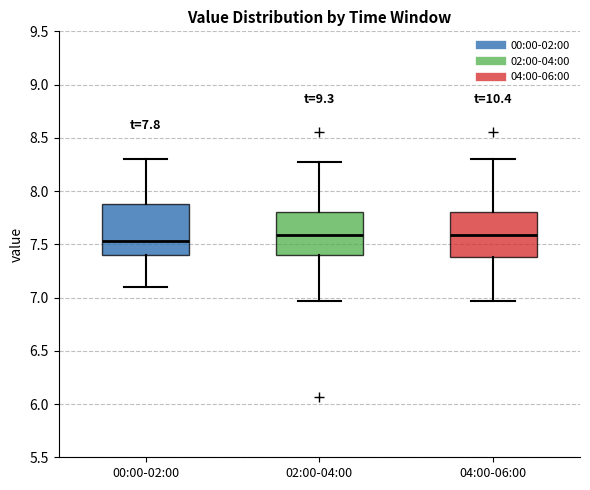

Comparing the boxes themselves (not the whiskers), which one is the tallest?

00:00-02:00